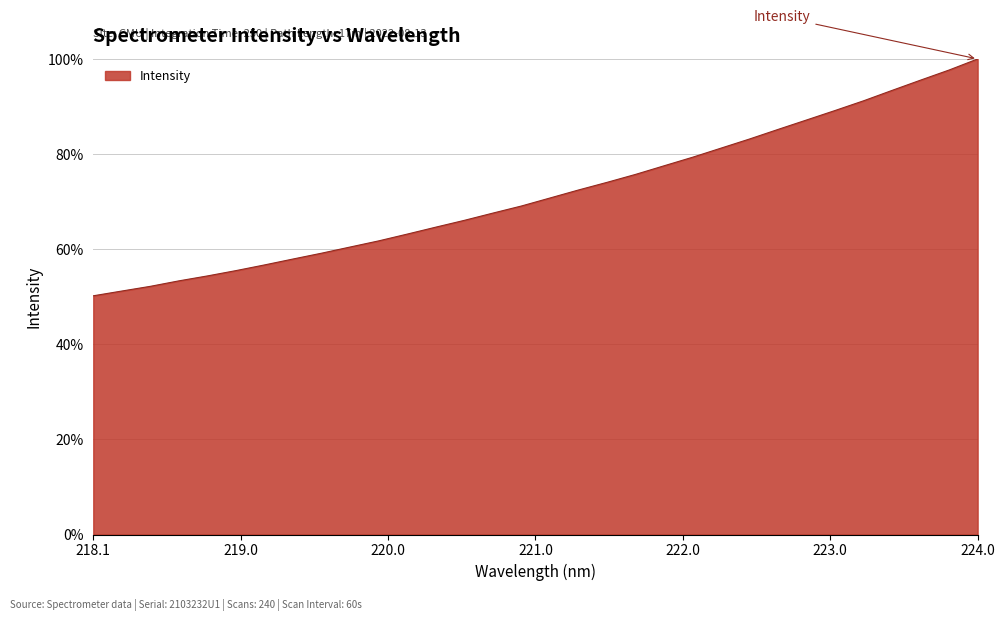

Reading left to right, list all the values displayed in this chart.

50.2	51.2	52.2	53.3	54.4	55.5	56.7	57.9	59.2	60.5	61.8	63.2	64.6	66.1	67.6	69.1	70.8	72.4	74.1	75.7	77.5	79.3	81.3	83.2	85.2	87.2	89.2	91.2	93.4	95.6	97.7	100.0